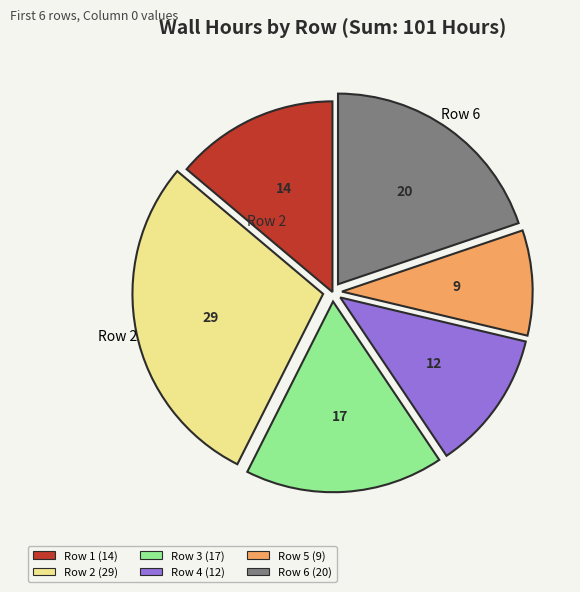

The Row 3 (17) slice represents 31% of the pie. True or false?

False